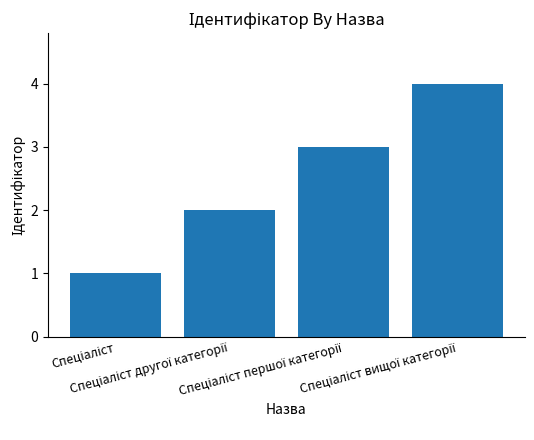

What is the greatest value displayed?

4